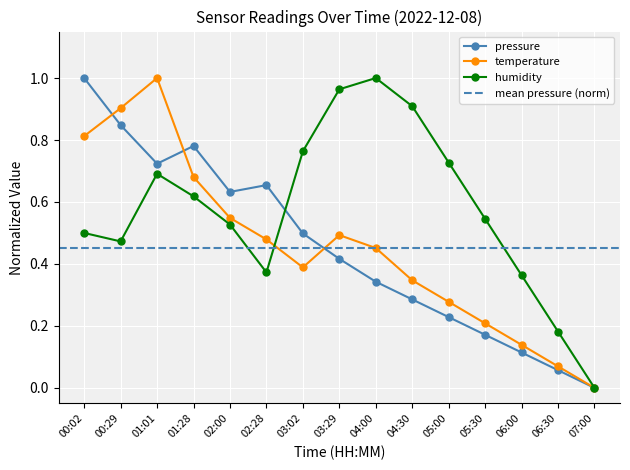

At which category does humidity reach its first local valley?

00:29